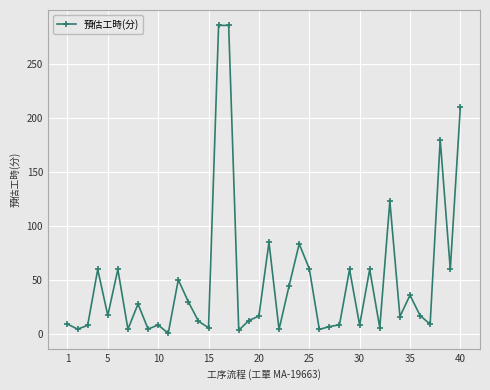

What is the average value?

49.9